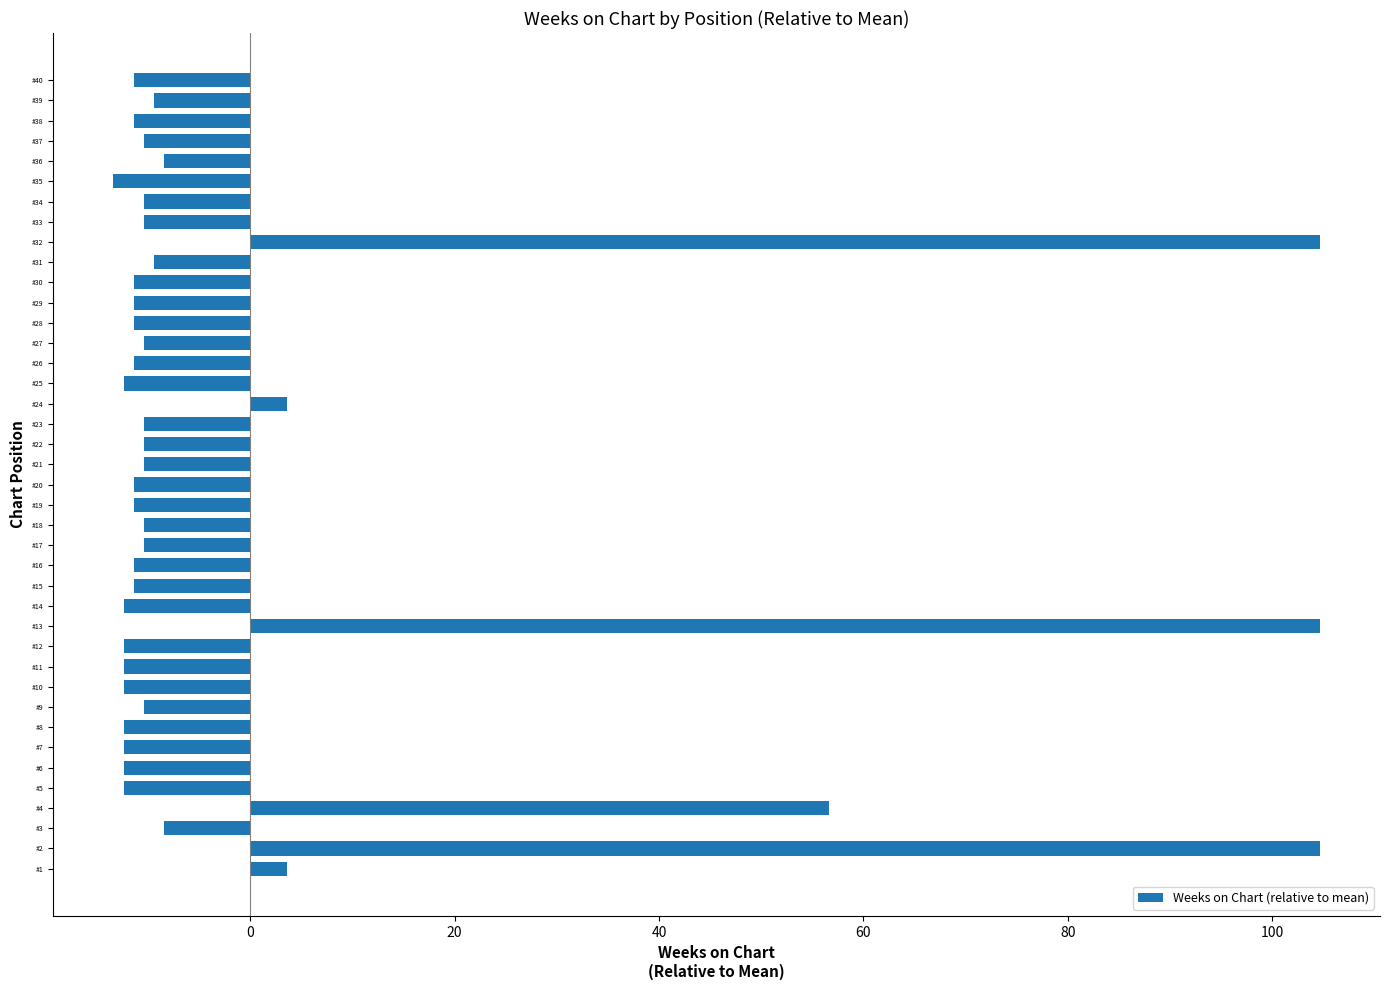

What is the difference between the values at #13 and #17?

115.0